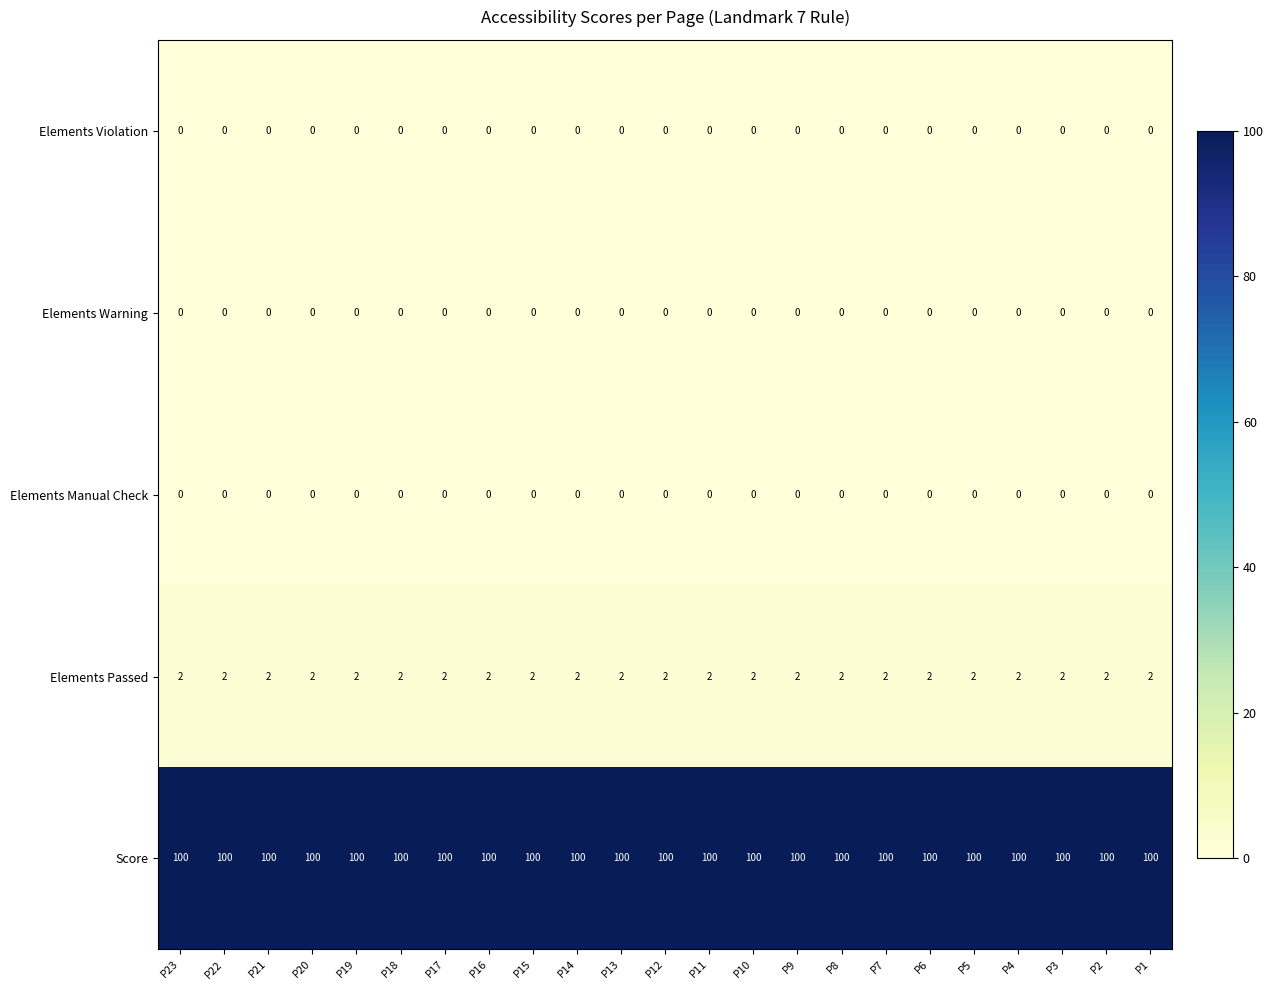

At how many categories does at least one series exceed 58?

23